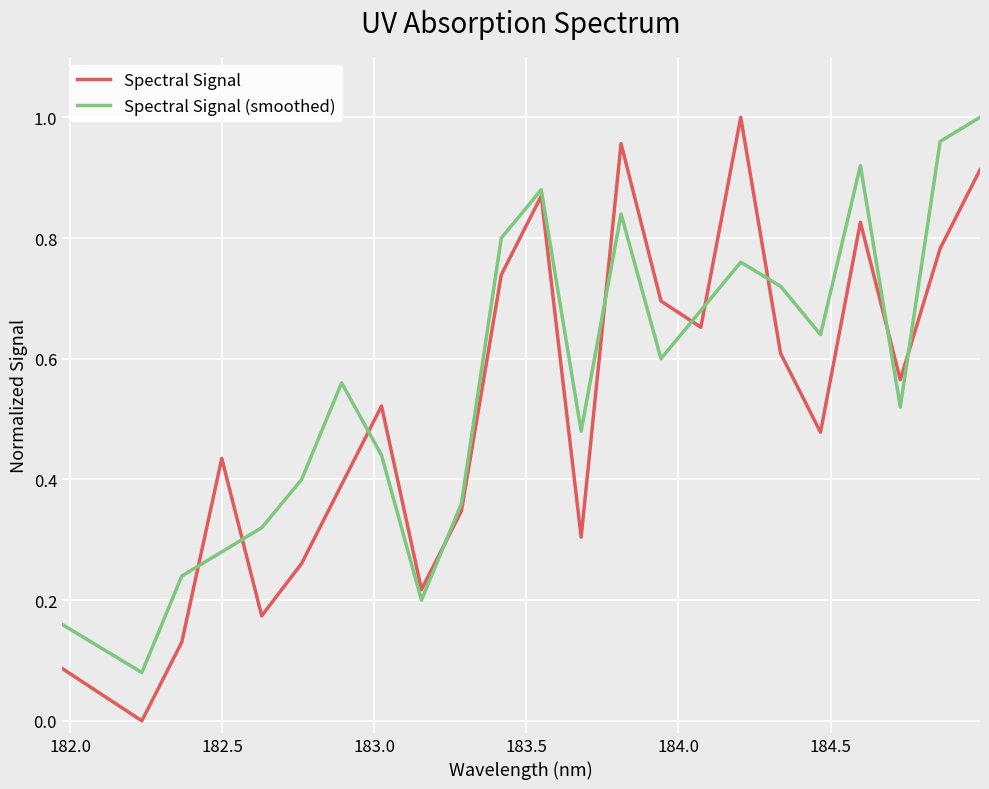

True or false: Spectral Signal (smoothed) has more than 2 points higher than both neighbors.

True